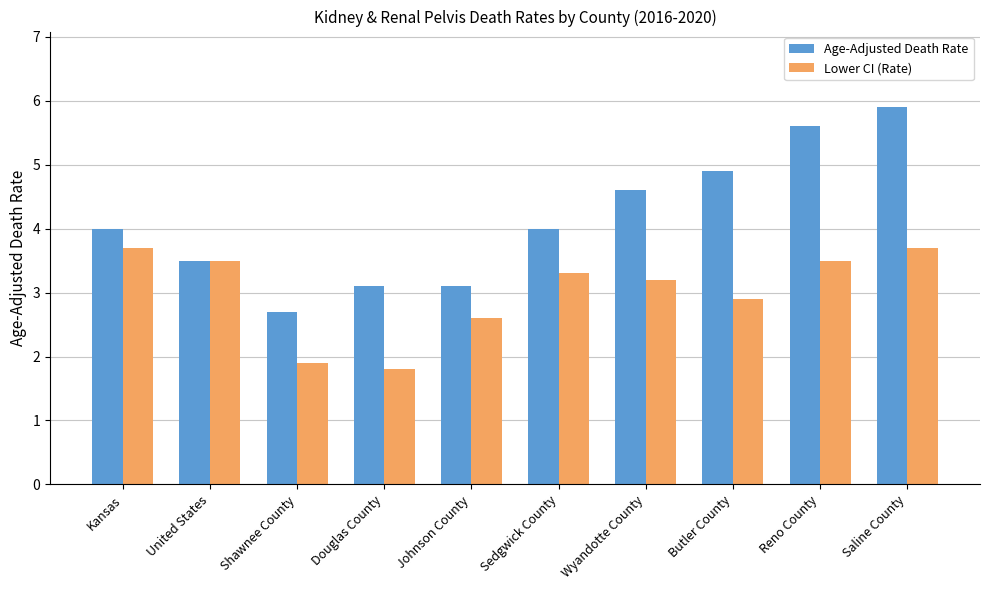

List the series in order of their overall mean, lowest first.

Lower CI (Rate), Age-Adjusted Death Rate